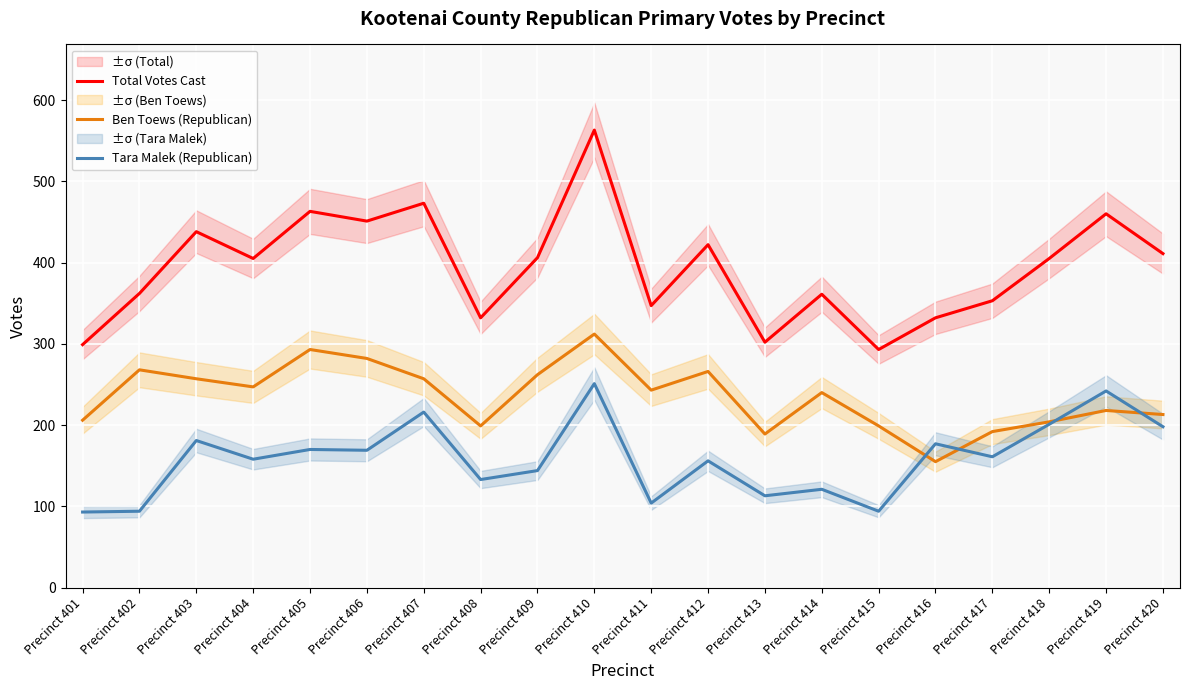

What is the maximum value shown in the chart?

563